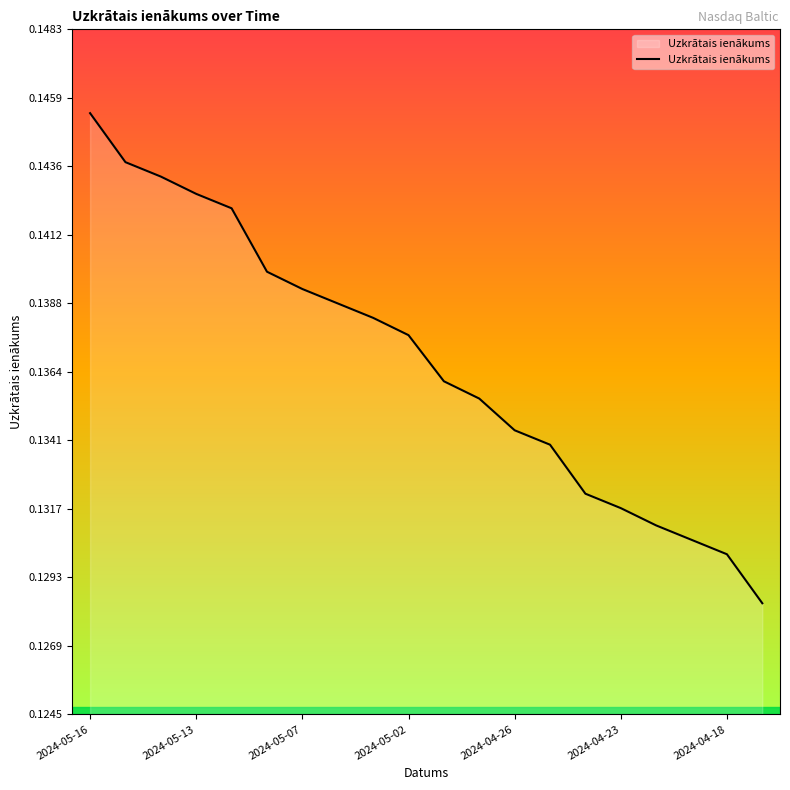

Which category has the highest value across all series?

2024-05-16